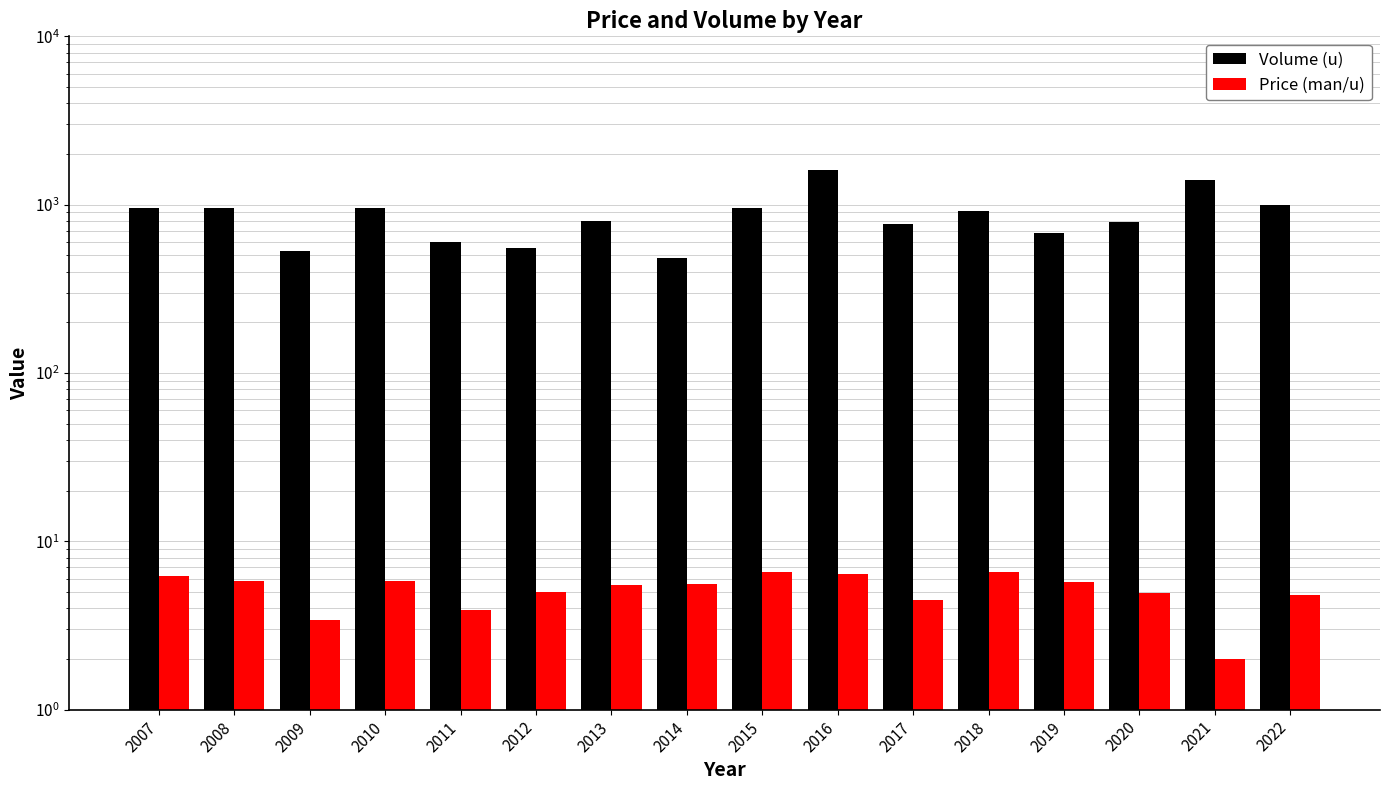

What is the approximate value of Volume (u) at 2017?

770.0